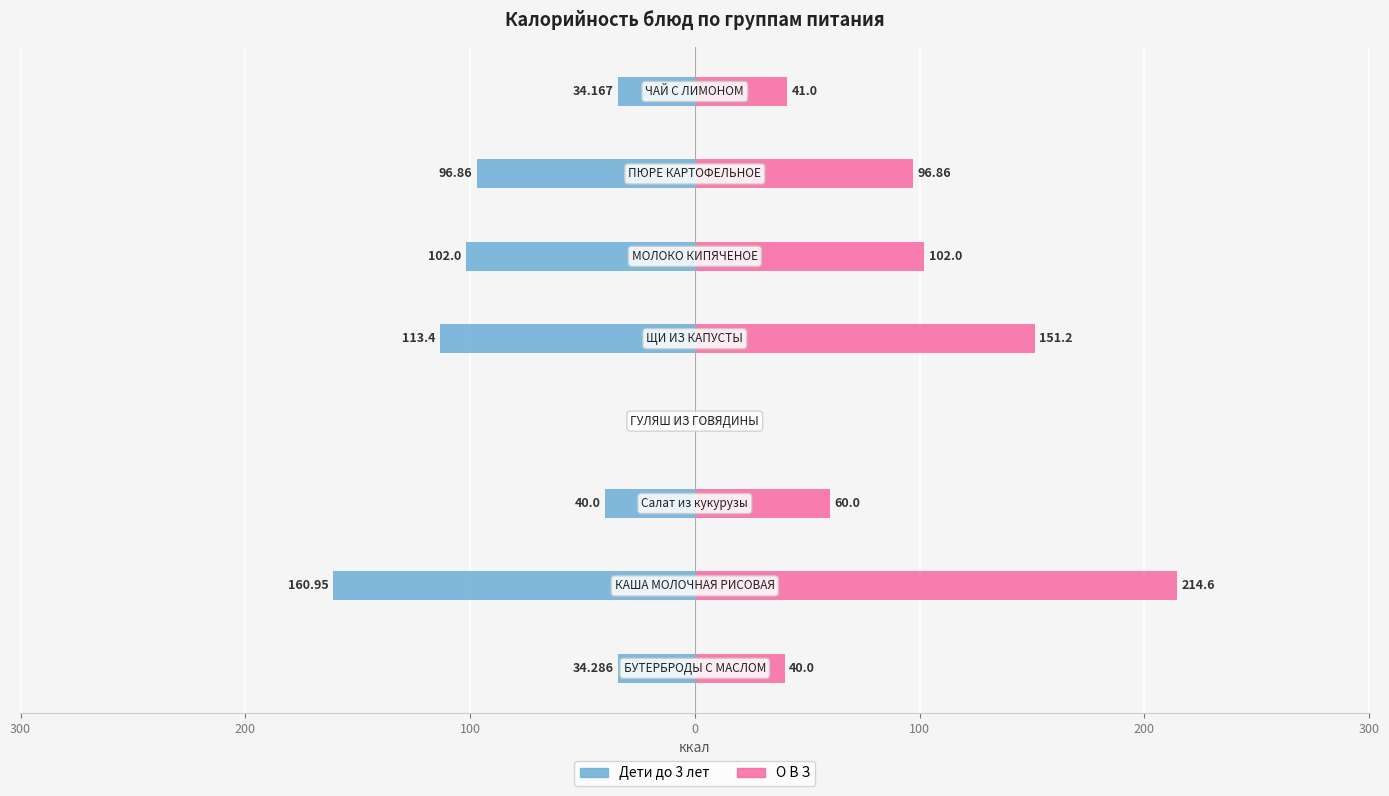

What is the difference between the maximum and minimum values in the О В З series?

214.6